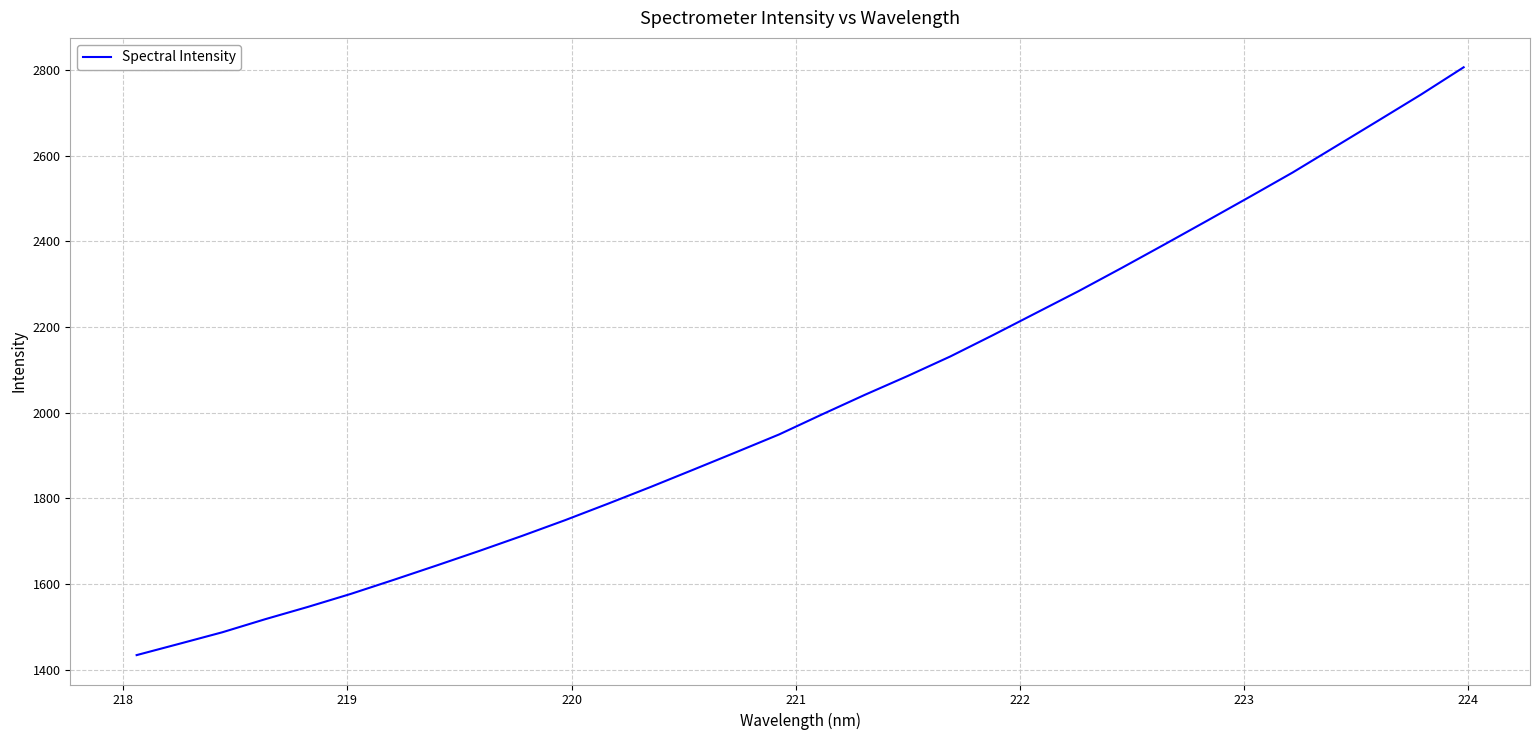

What is the difference between the maximum and minimum values?

1371.4